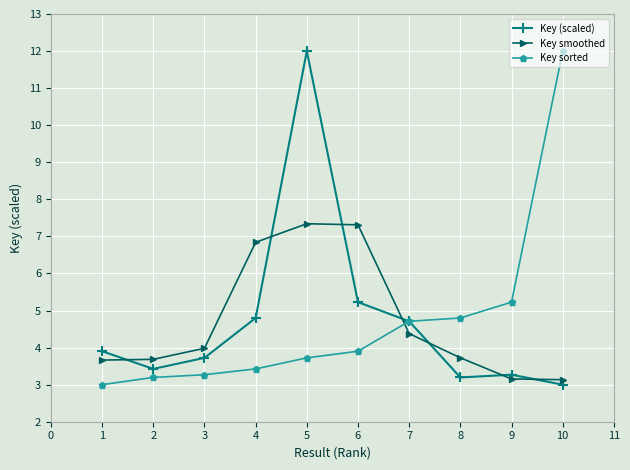

How many interior local peaks does the Key smoothed series have?

1